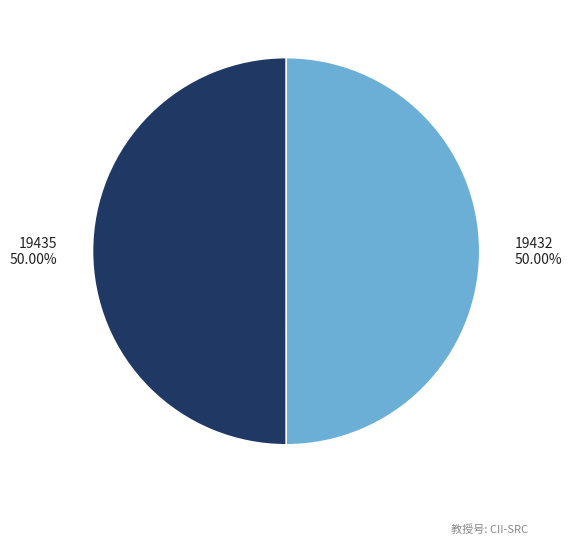

To the nearest percent, what is the average slice percentage?

50%